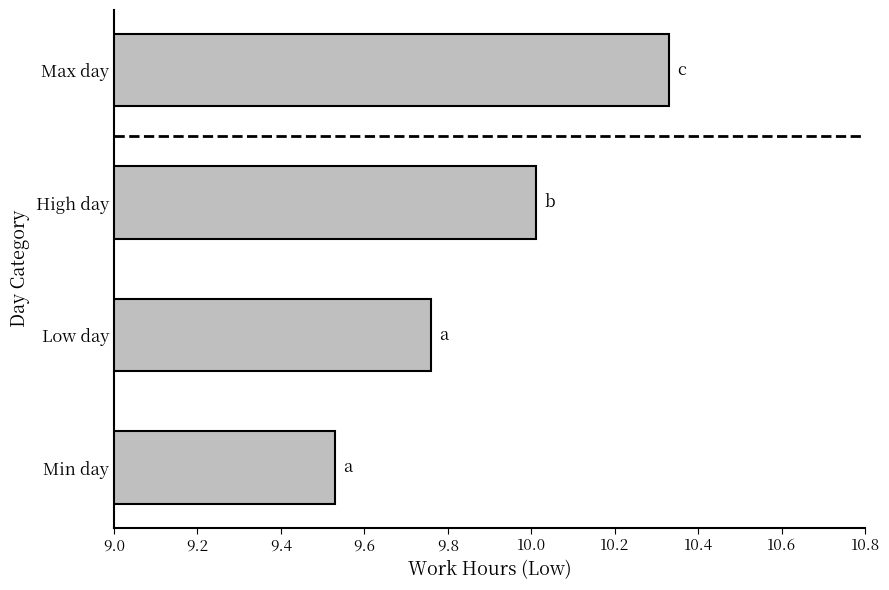

What is the sum of the values at Low day and High day?

19.8